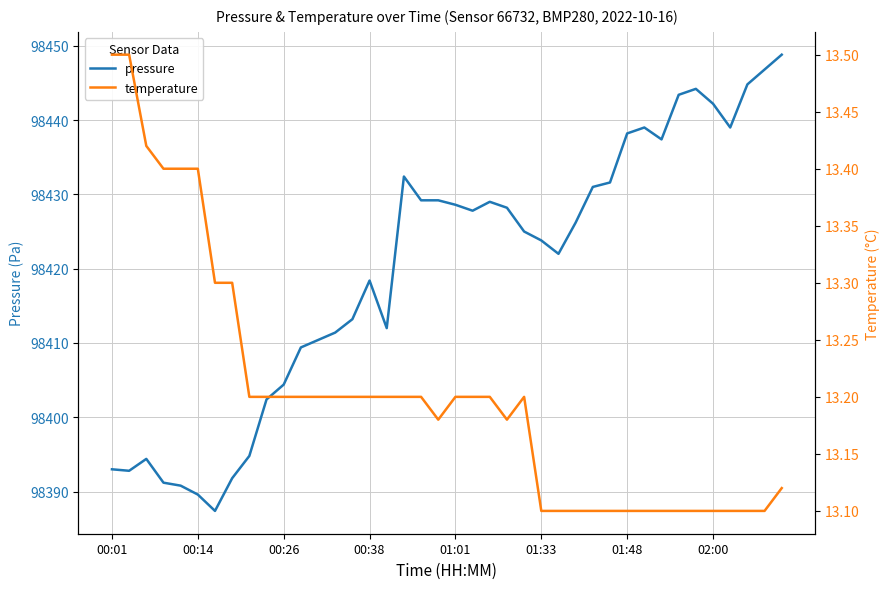

Is it true that pressure equals 98404.4 at 00:26?

True